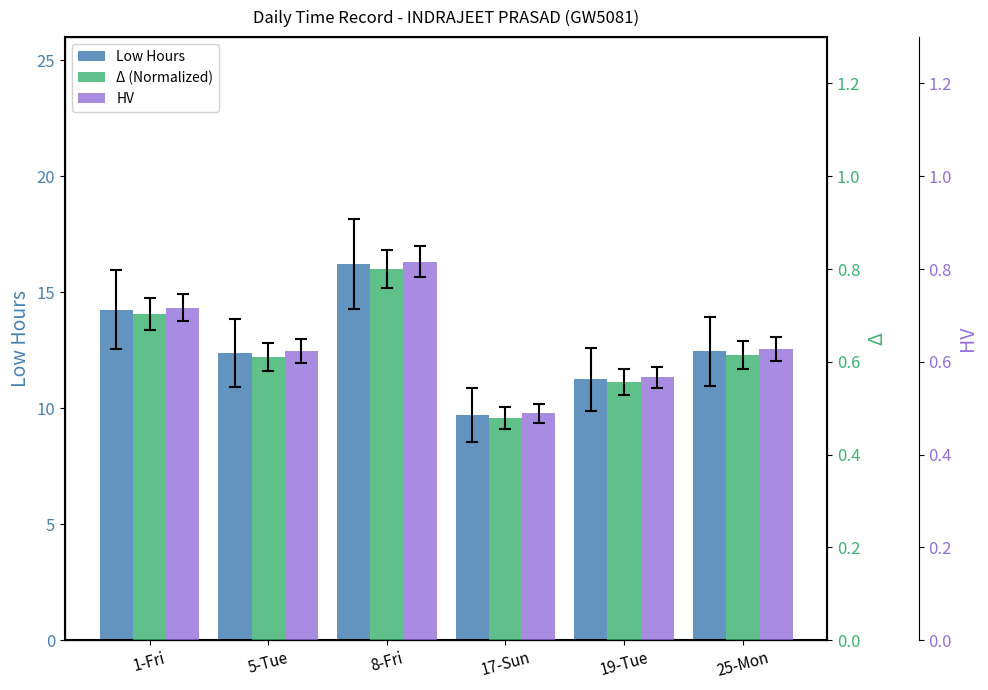

True or false: Low Hours has a value of 3.9 at 25-Mon.

False